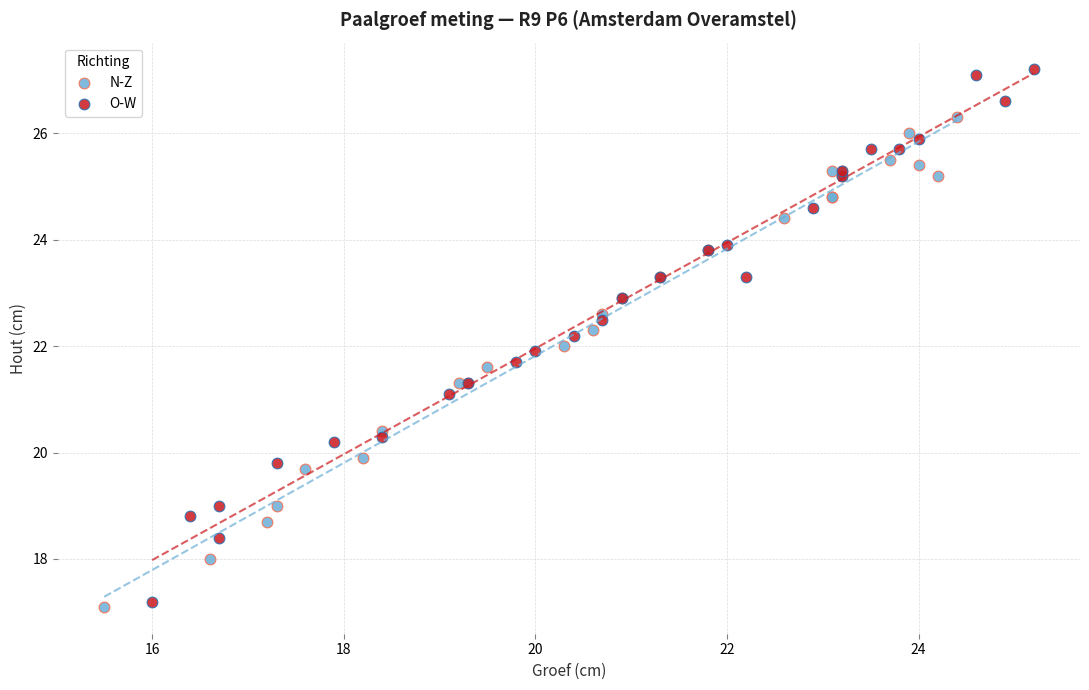

Which series has the largest Y range (max minus min)?

O-W